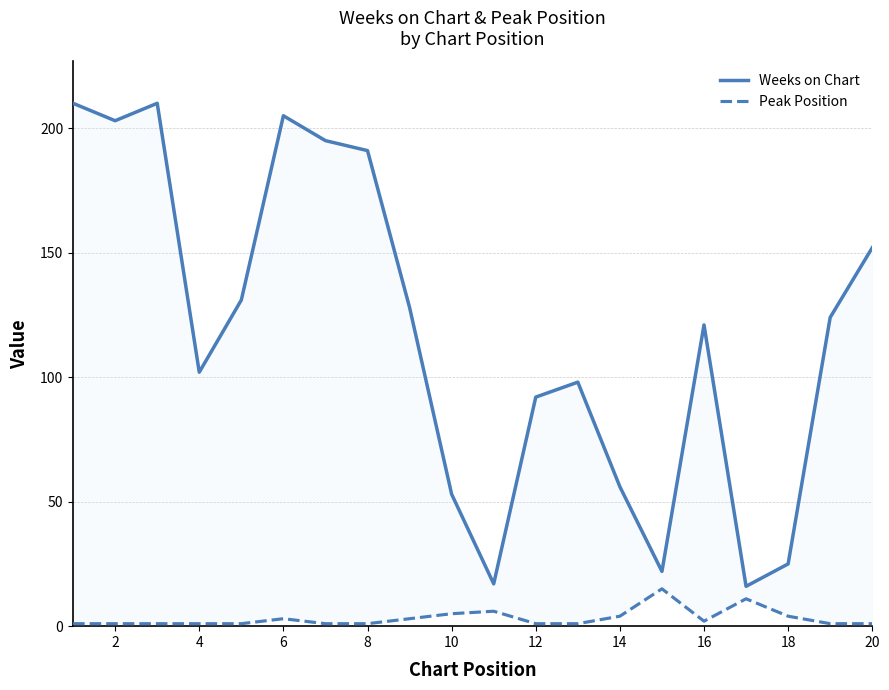

Reading left to right, transcribe all the data shown in this chart.

Weeks on Chart: 210	203	210	102	131	205	195	191	128	53	17	92	98	56	22	121	16	25	124	152
Peak Position: 1	1	1	1	1	3	1	1	3	5	6	1	1	4	15	2	11	4	1	1